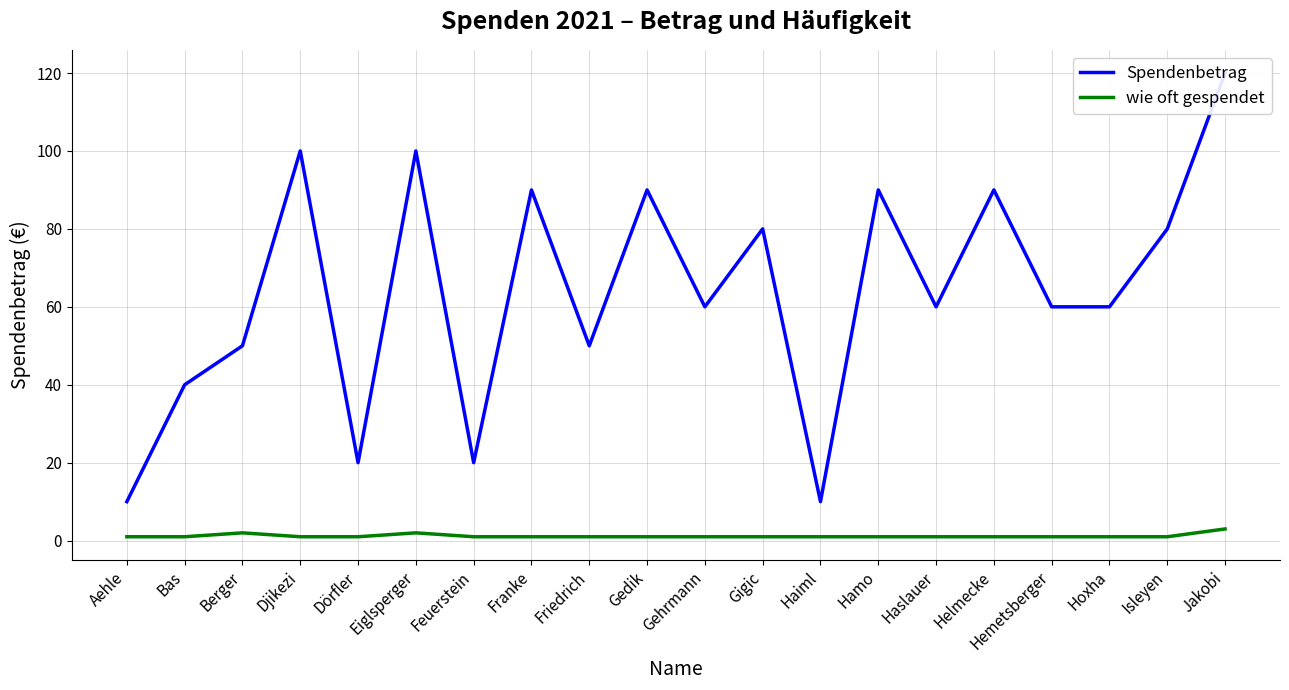

What is the difference between the highest and lowest values at Hamo?

89